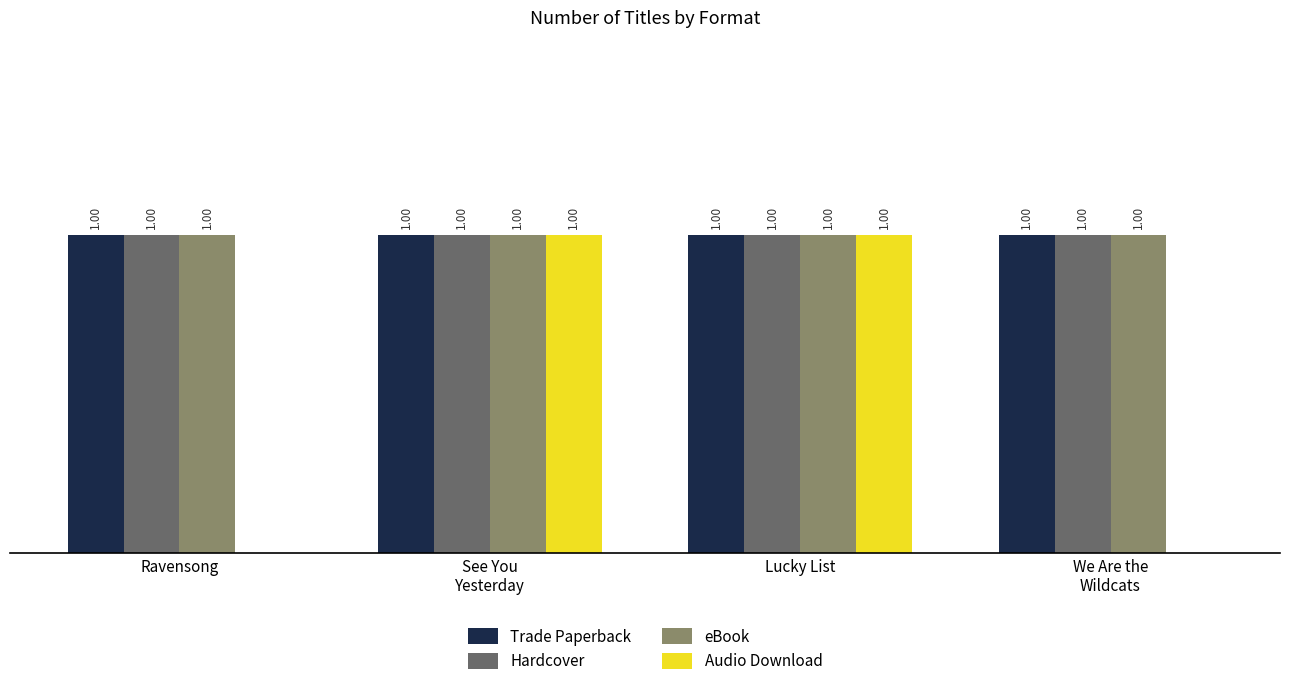

What is the value of the Hardcover bar at the 3rd from the left?

1